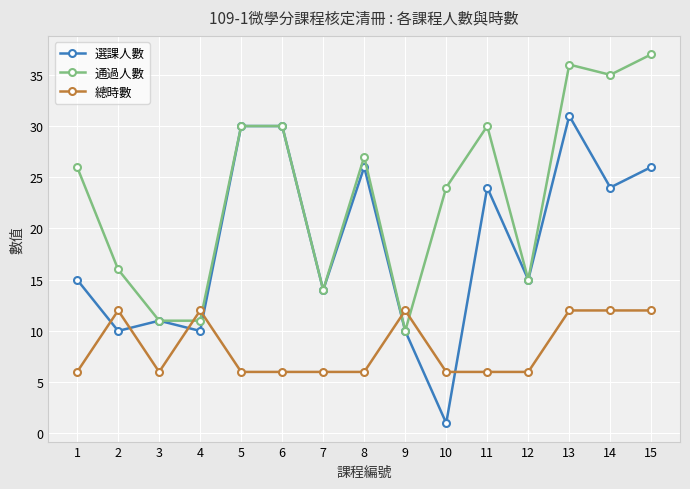

At which category does 選課人數 reach its first local peak?

3